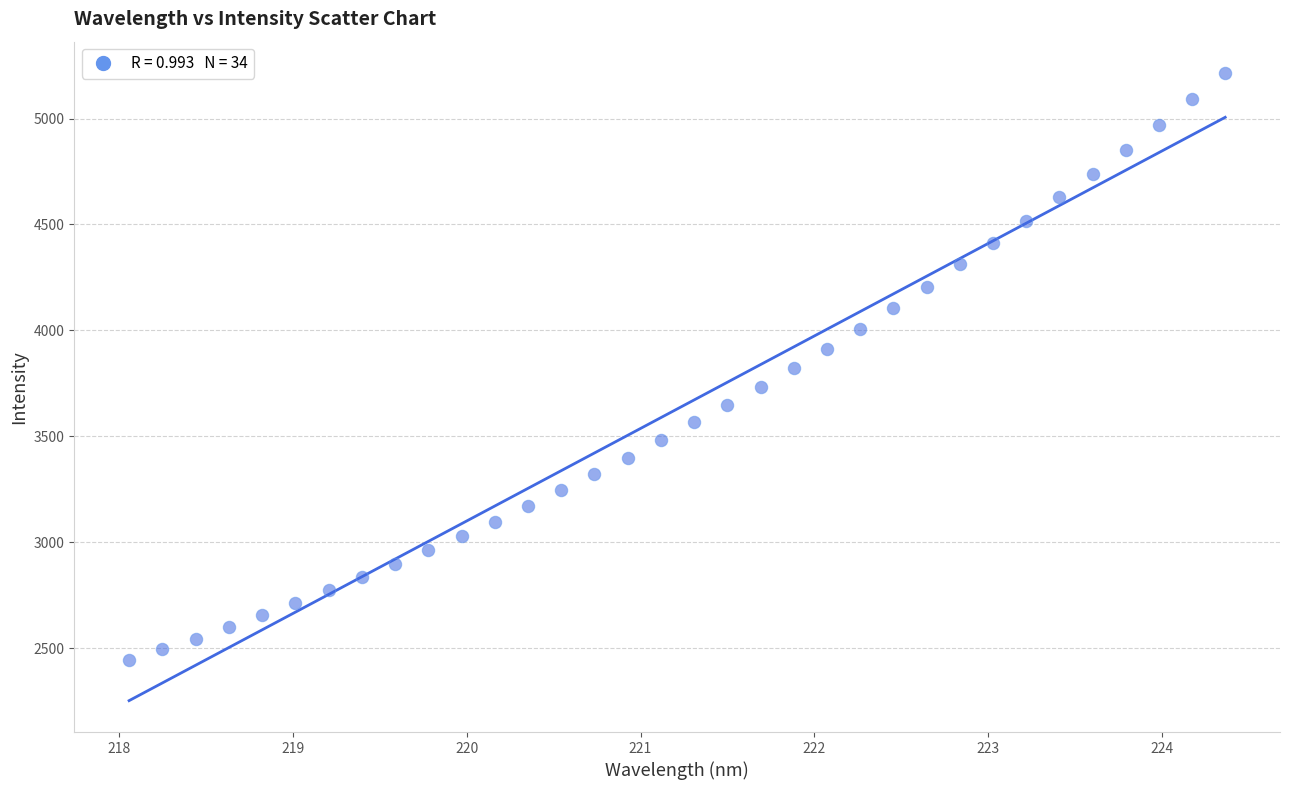

What is the range of X values (max minus min)?

6.3